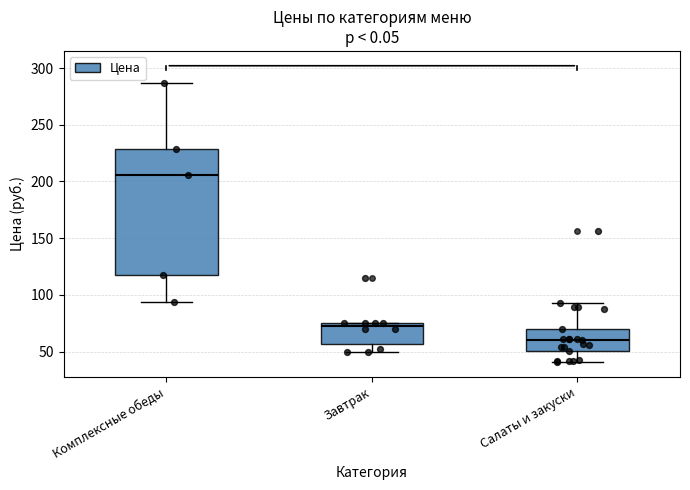

Reading left to right, read every box against the y-axis: the position of its median line, the range the box covers, and the ends of its whiskers. The values are not printed on the chart, so give them approximately, as read against the axis.

Комплексные обеды: median 205, box 120 to 230, whiskers 95 to 285
Завтрак: median 75 (just below the box's upper edge), box 55 to 75, whiskers 50 to 75
Салаты и закуски: median 60, box 50 to 70, whiskers 40 to 95